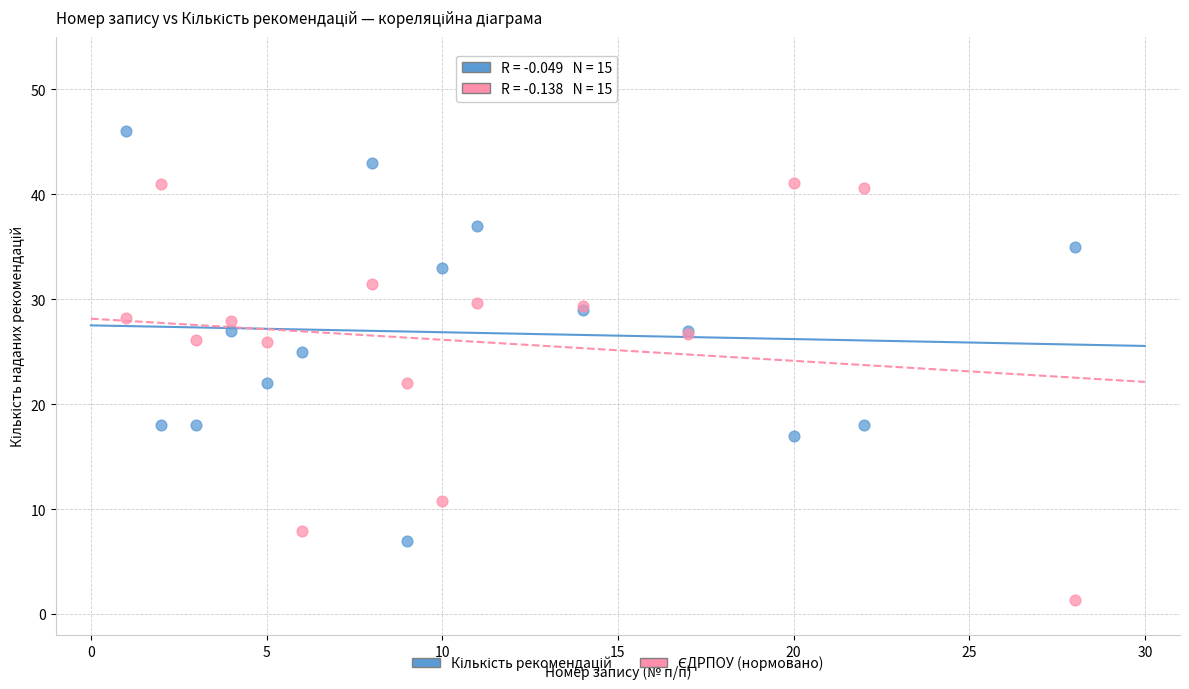

What is the X range (max minus min) for the scatter plot?

27.0